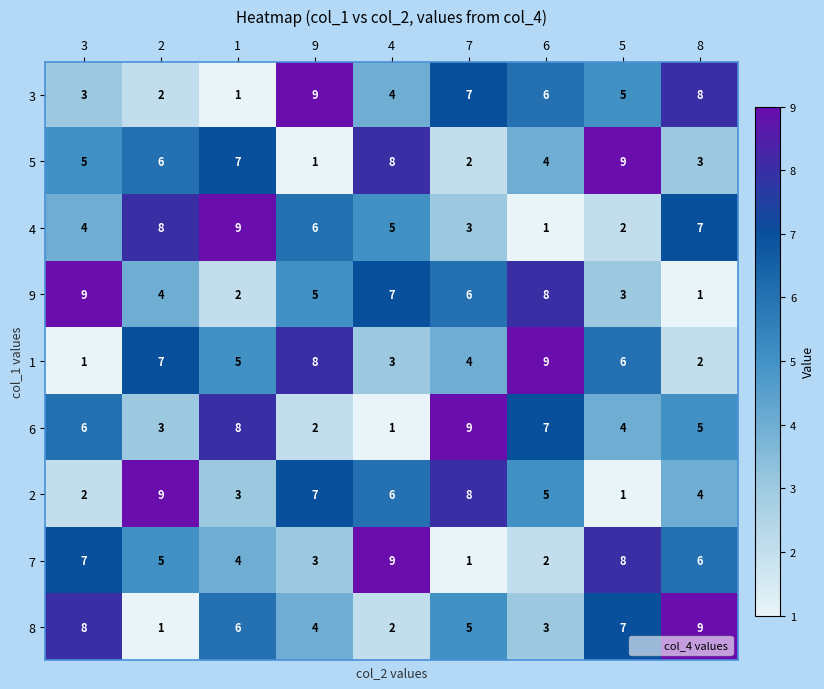

Is the value of 2 at 8 greater than the value of 7 at 9?

Yes